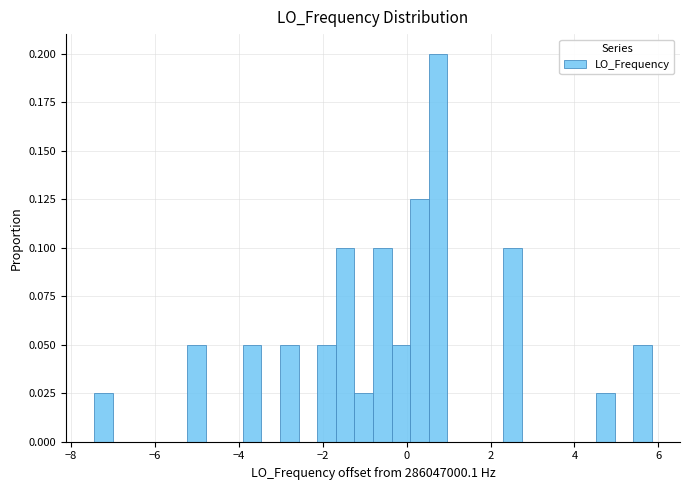

Read against the x-axis, roughly where is the centre of the tallest bar?

0.8